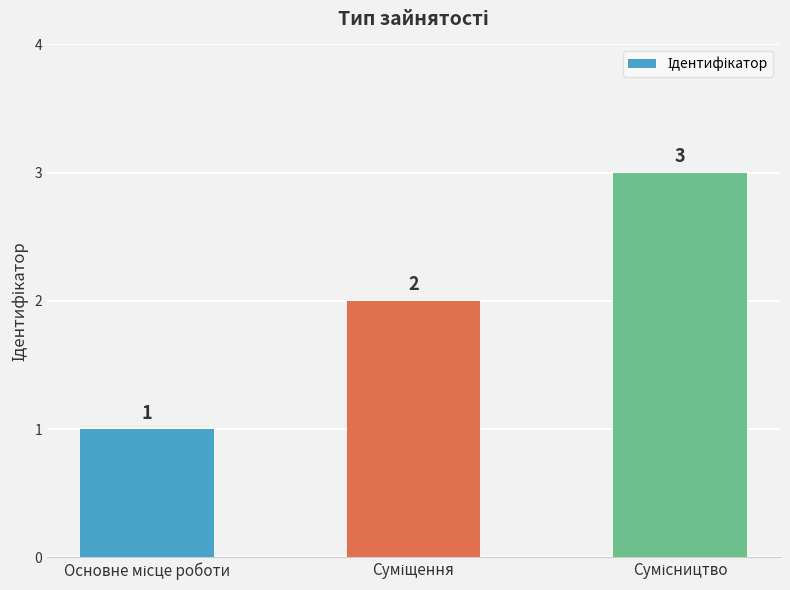

What is the value of the 1st bar from the left?

1